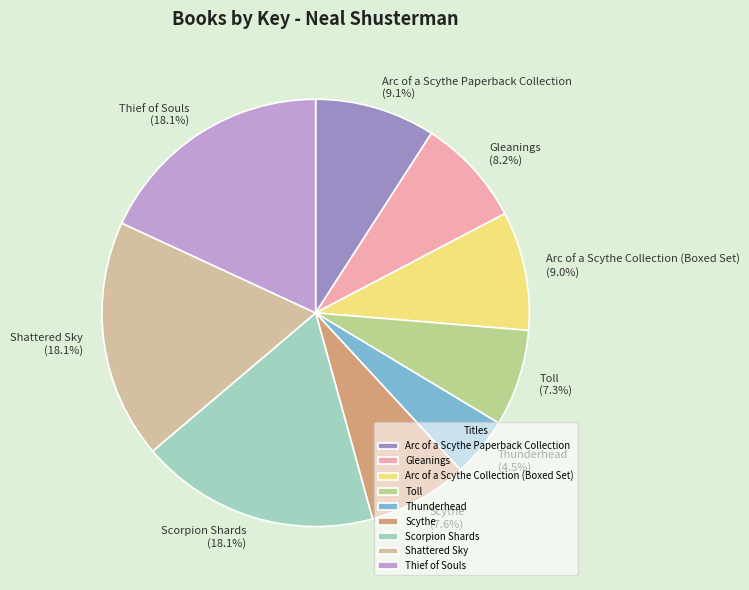

Which has a higher value, Arc of a Scythe Paperback Collection or Thunderhead?

Arc of a Scythe Paperback Collection